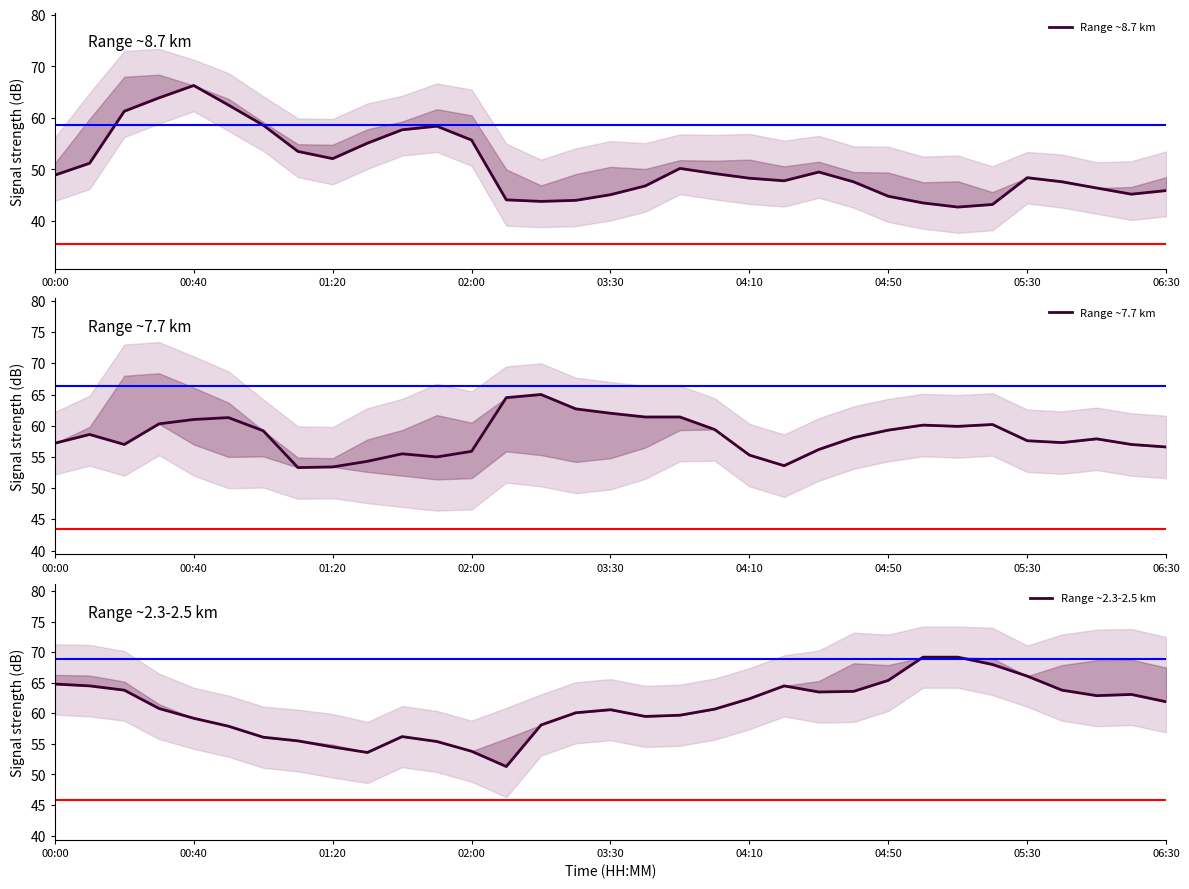

True or false: Range ~8.7 km and Range ~7.7 km intersect in this chart.

True